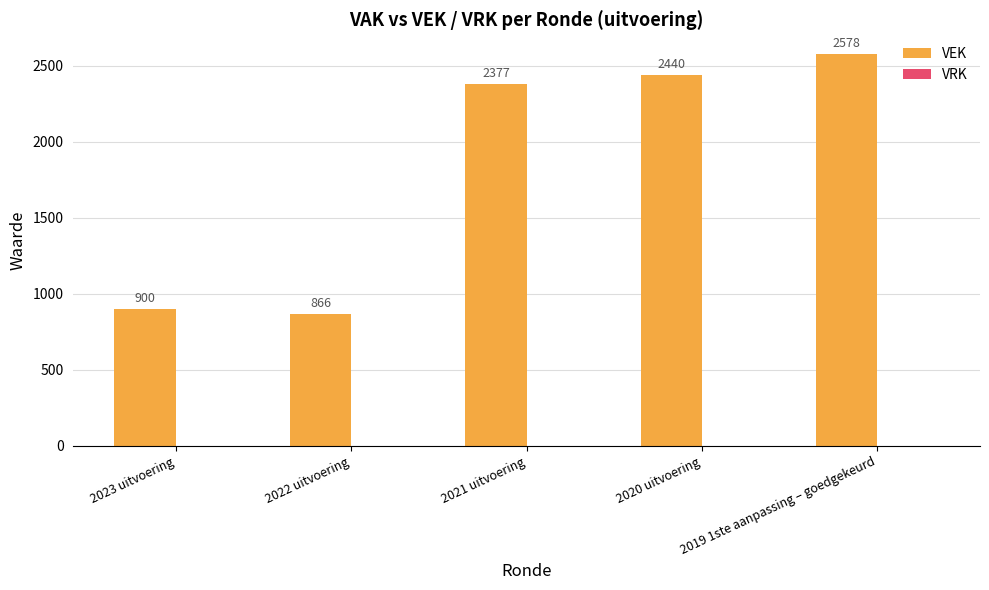

What position from the left is 2019 1ste aanpassing – goedgekeurd?

5